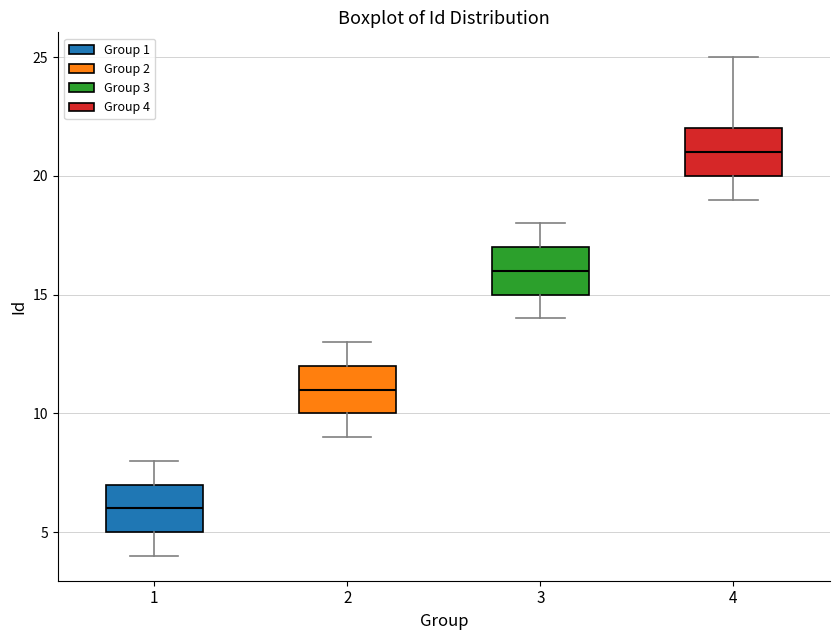

Which box has the highest median line?

4